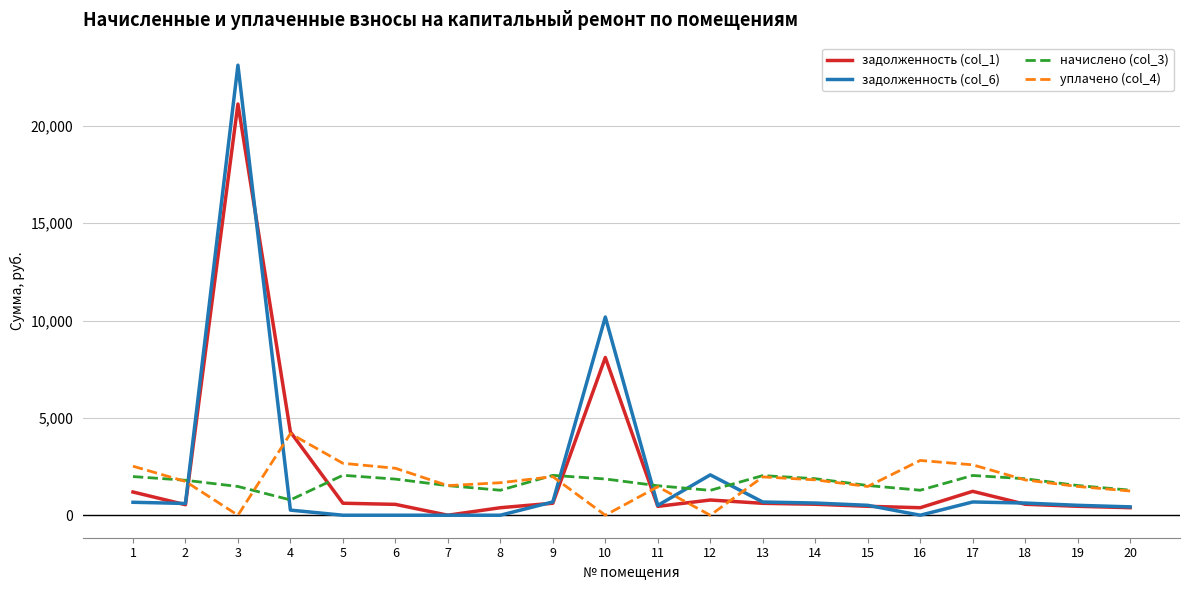

How many lines are shown in the chart?

4